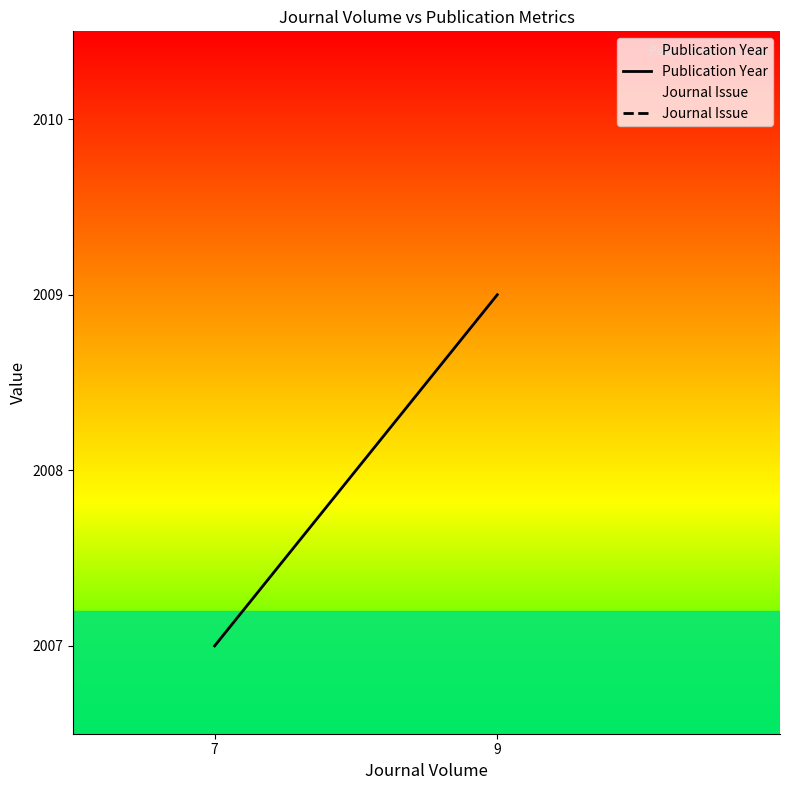

Does the chart have visible grid lines?

No